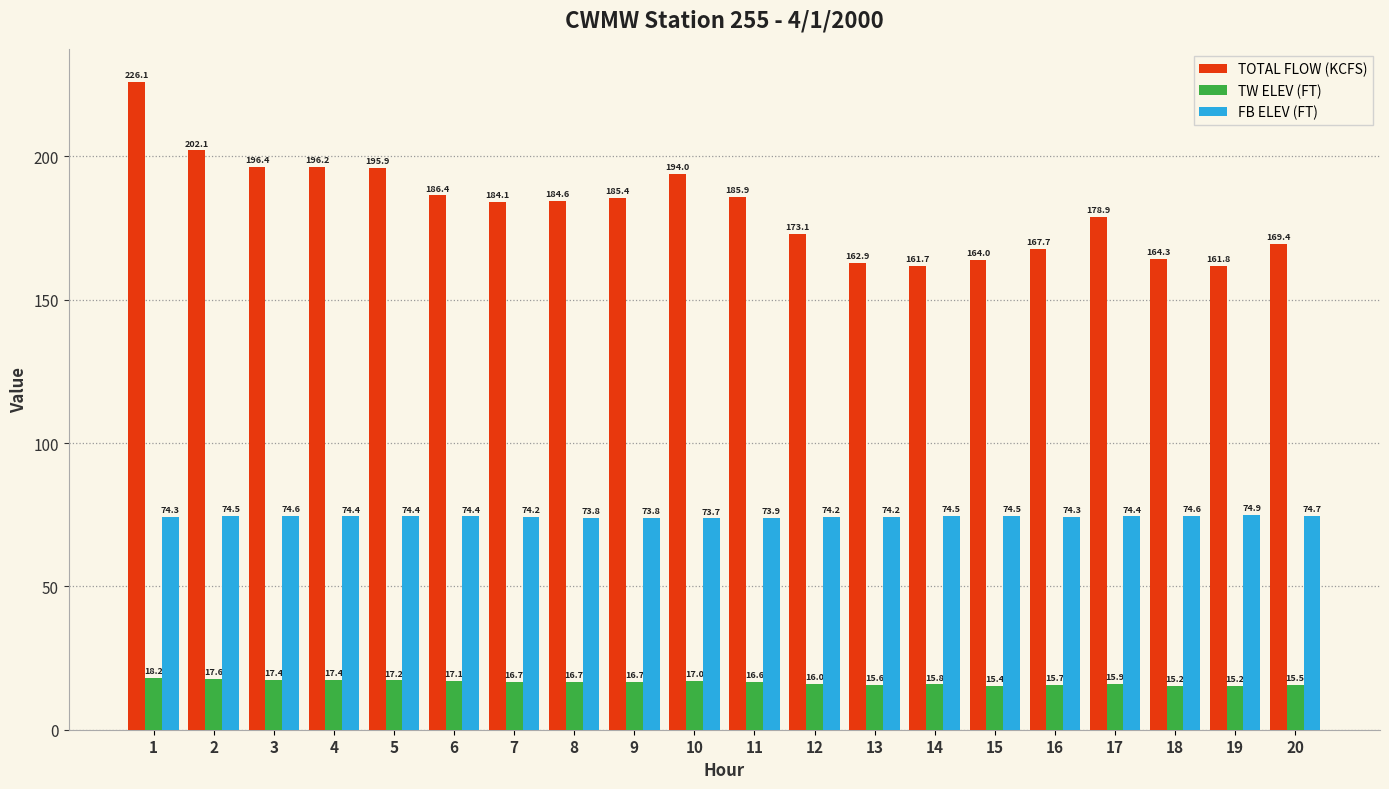

Rank the series by their maximum value, from lowest to highest.

TW ELEV (FT), FB ELEV (FT), TOTAL FLOW (KCFS)